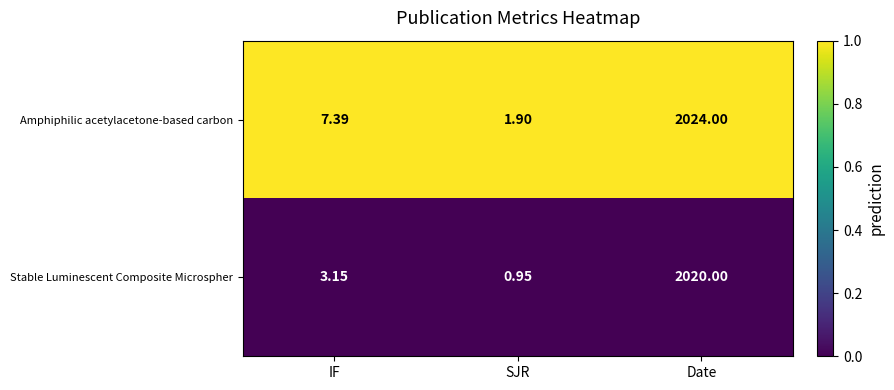

What is the greatest value displayed?

2024.0